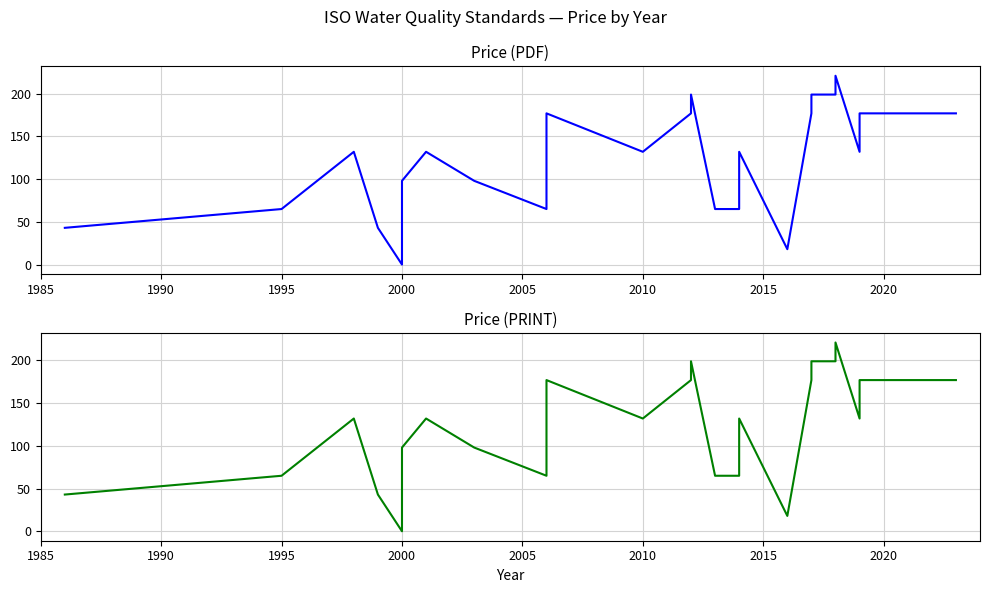

Rank the series by their maximum value, from lowest to highest.

Price (PDF), Price (PRINT)